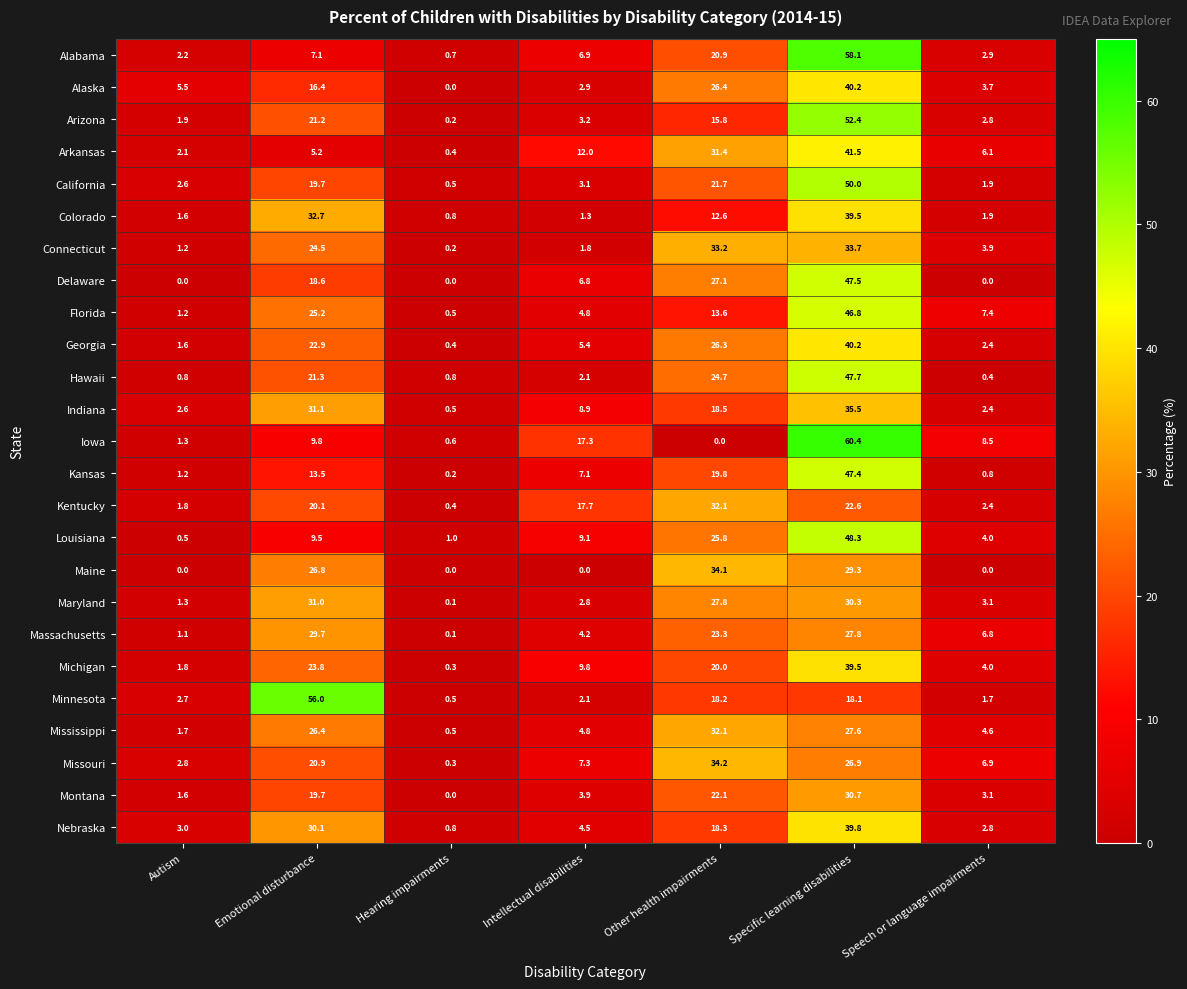

What is the total value across all series at Intellectual disabilities?

149.8